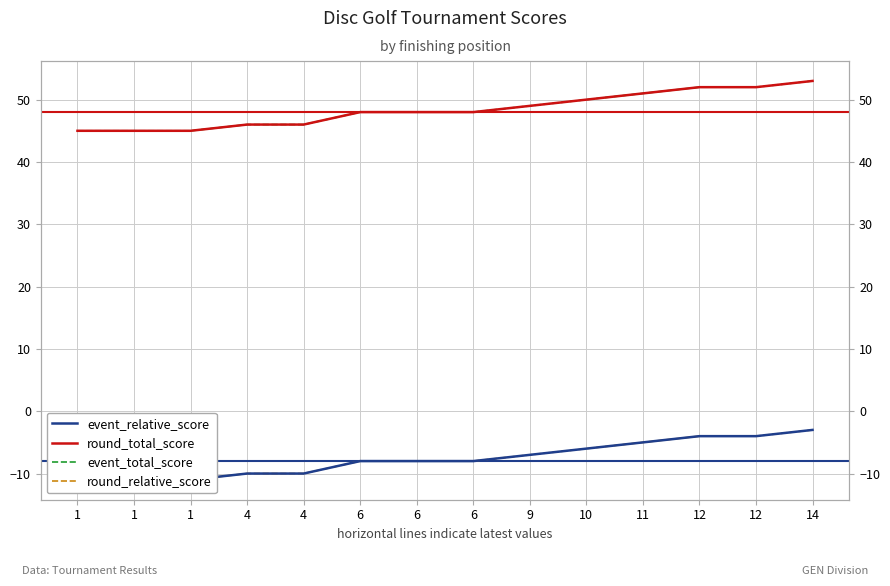

How many data points does each series have?

14